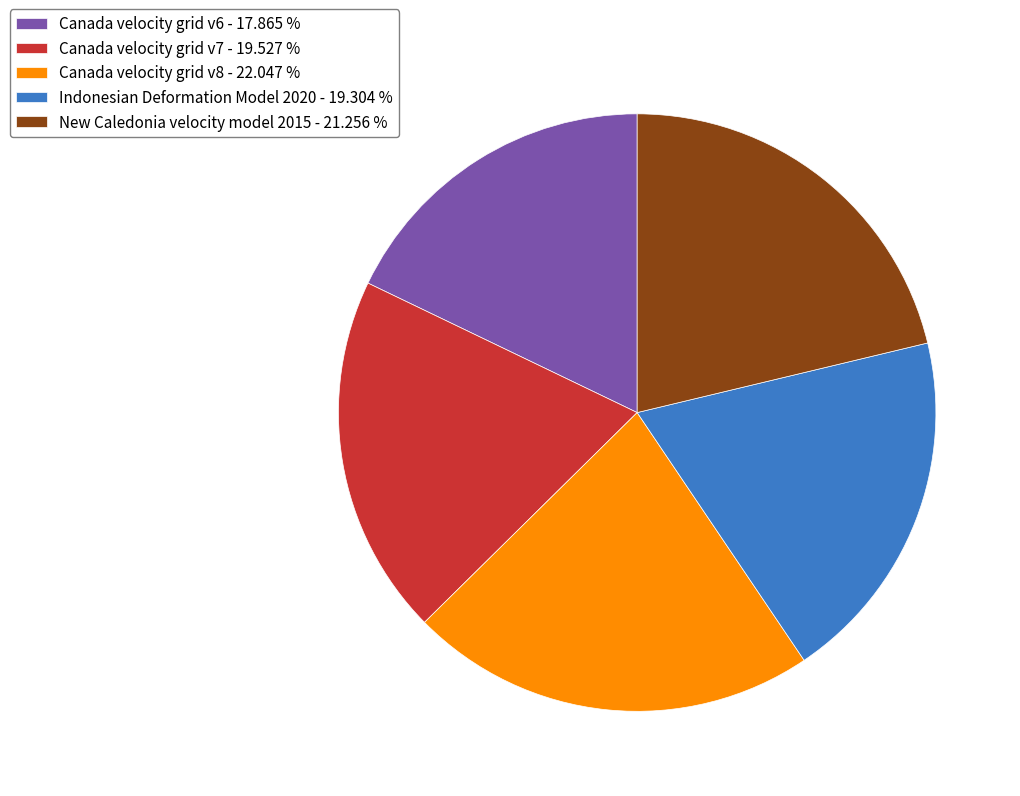

Is there a majority slice in this chart?

No